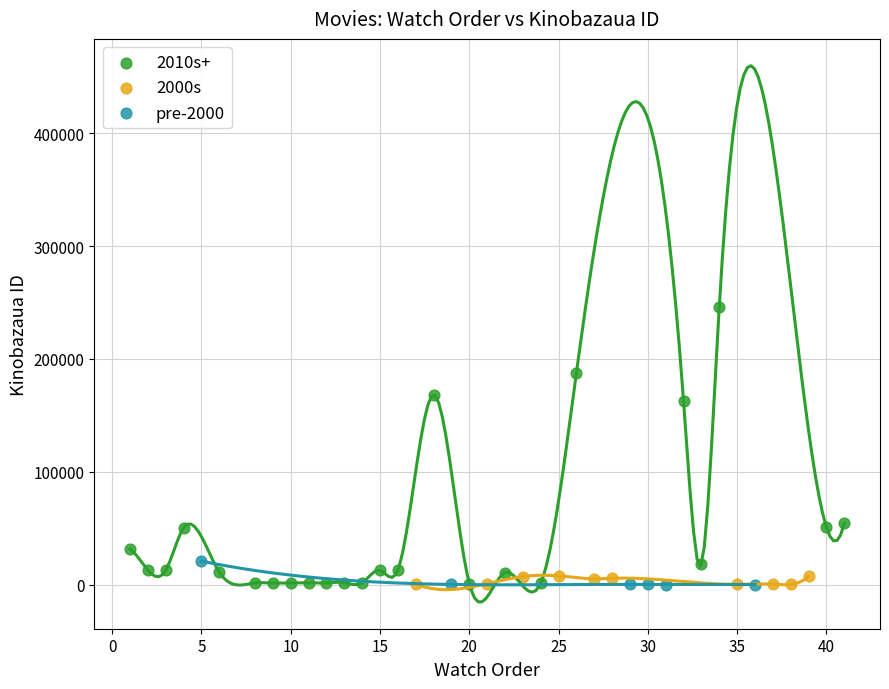

Which series contains the highest Y value?

2010s+